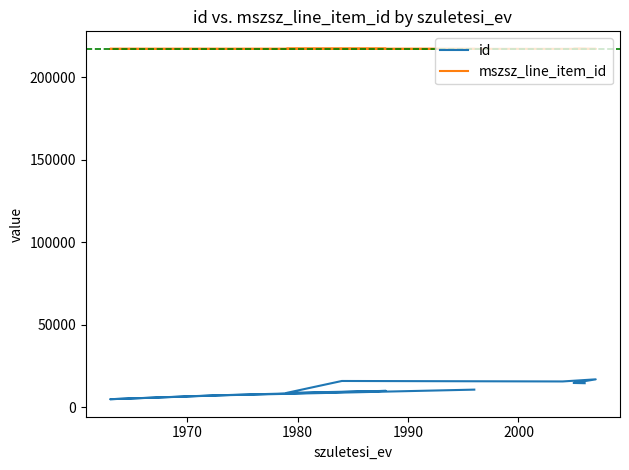

Reading left to right, transcribe all the data shown in this chart.

id: 10598	6998	4792	7388	9840	8627	15843	15555	16840	14635	14494
mszsz_line_item_id: 217224	217224	217224	217224	217224	217224	217224	217225	217225	217225	217225